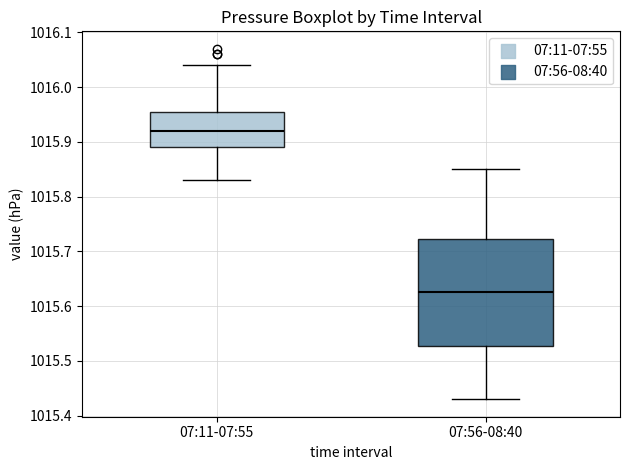

Which box has the lowest median line?

07:56-08:40